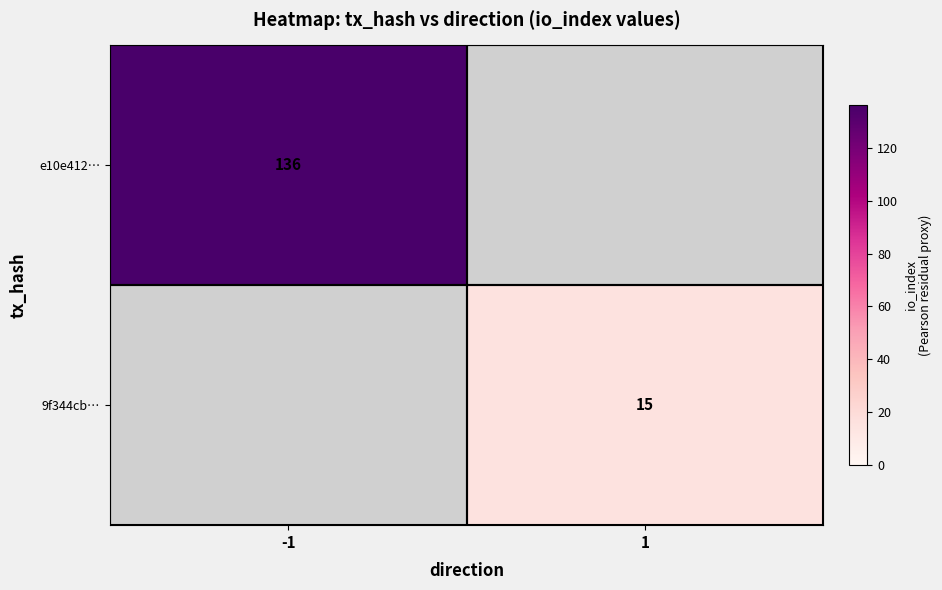

What is the maximum value shown in the chart?

136.0